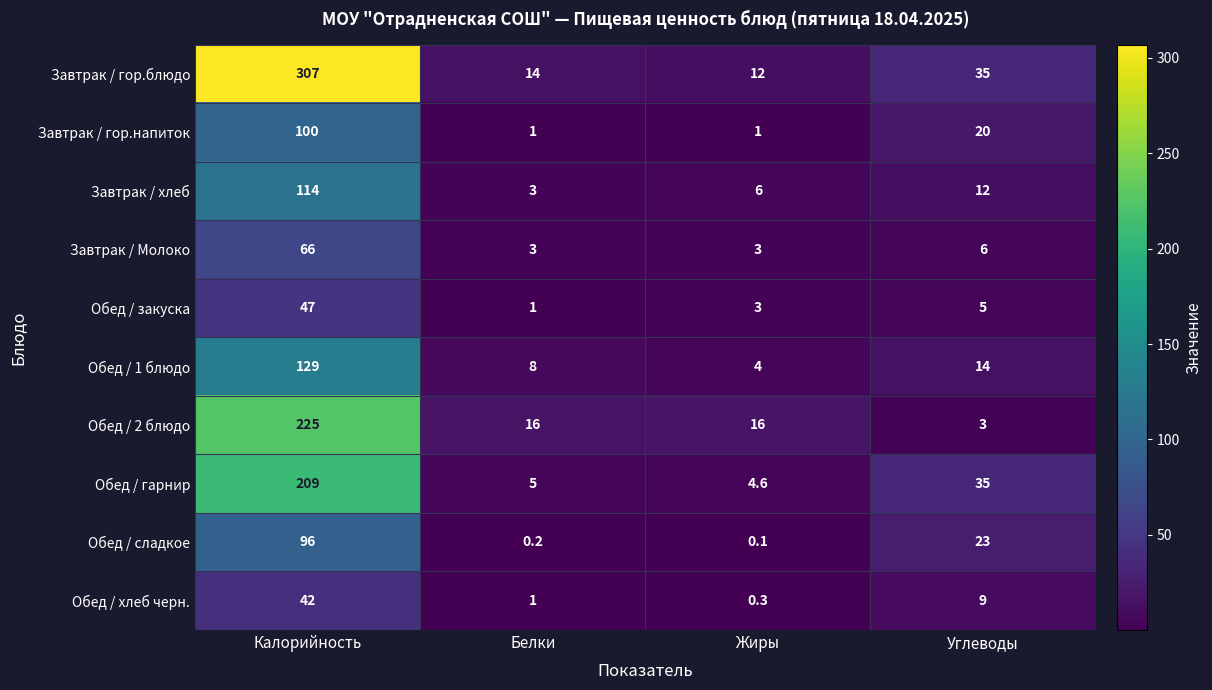

The Обед / гарнир series shows 8.5 at Белки. True or false?

False